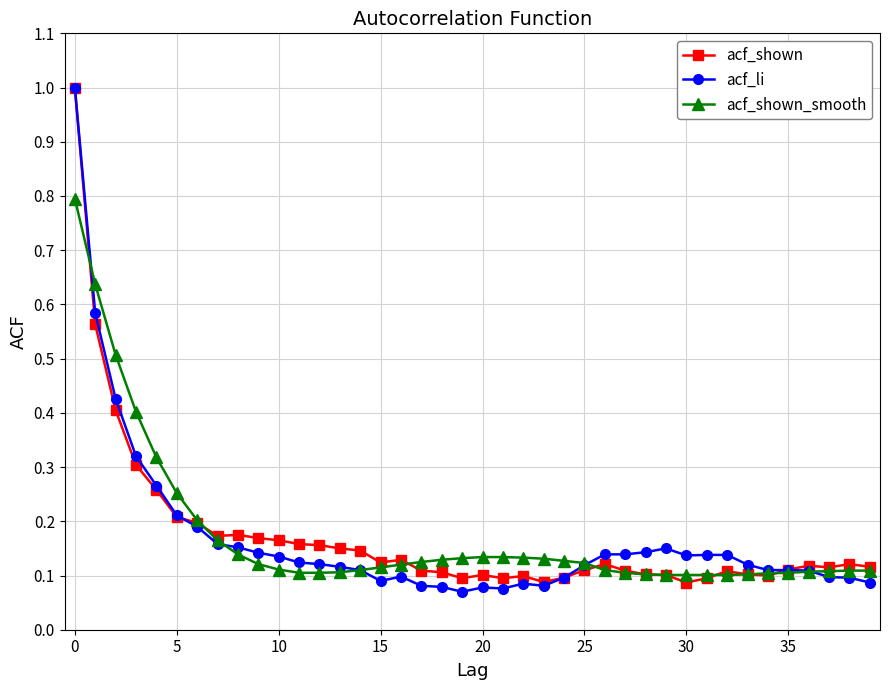

What is the highest value of the acf_shown_smooth series?

0.8